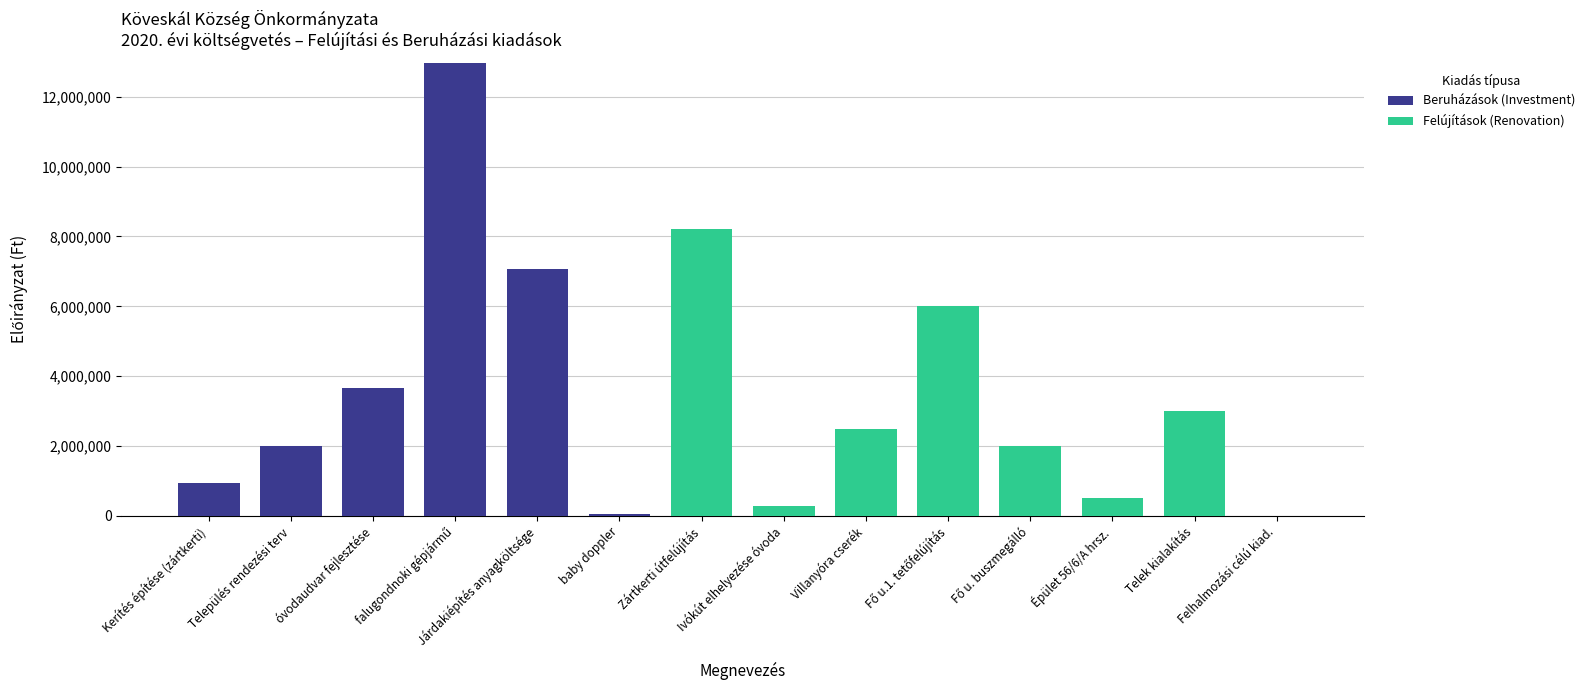

At which label is Beruházások (Investment) closest to 6485000?

Járdakiépítés anyagköltsége